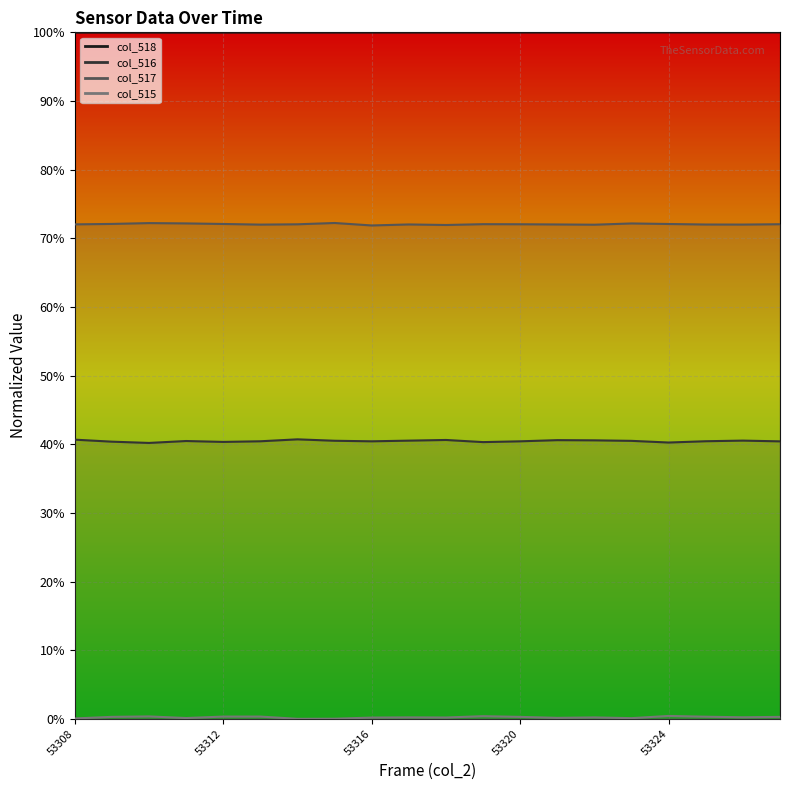

The value of col_518 at 53327 is 0.2. True or false?

False